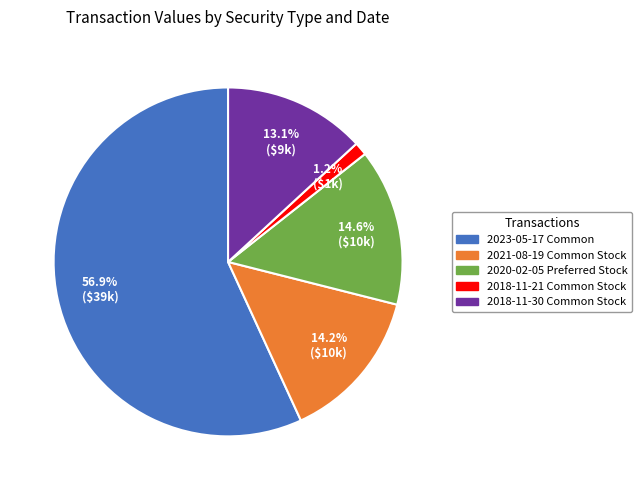

To the nearest percent, what is the difference between the largest and smallest slice percentages?

56%